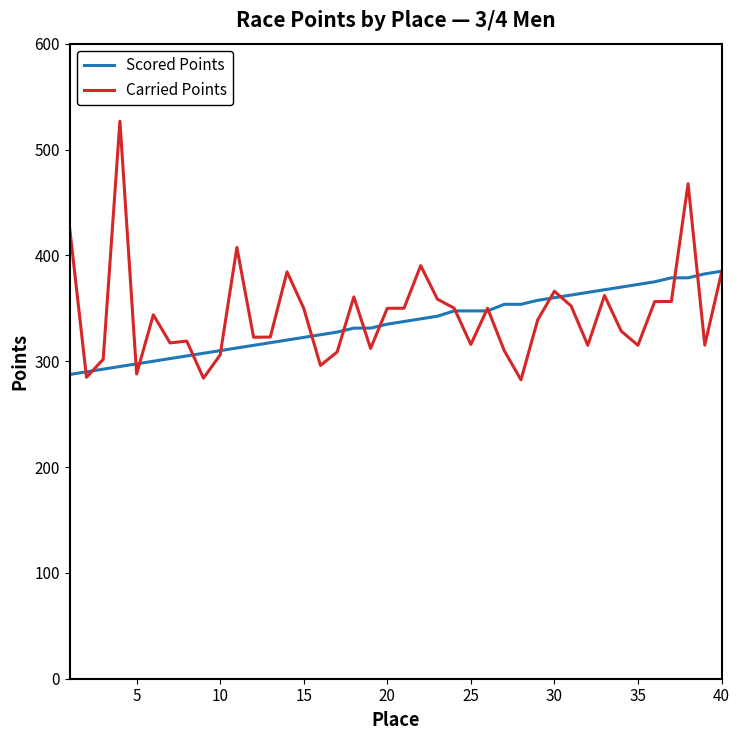

What is the maximum value shown in the chart?

526.8